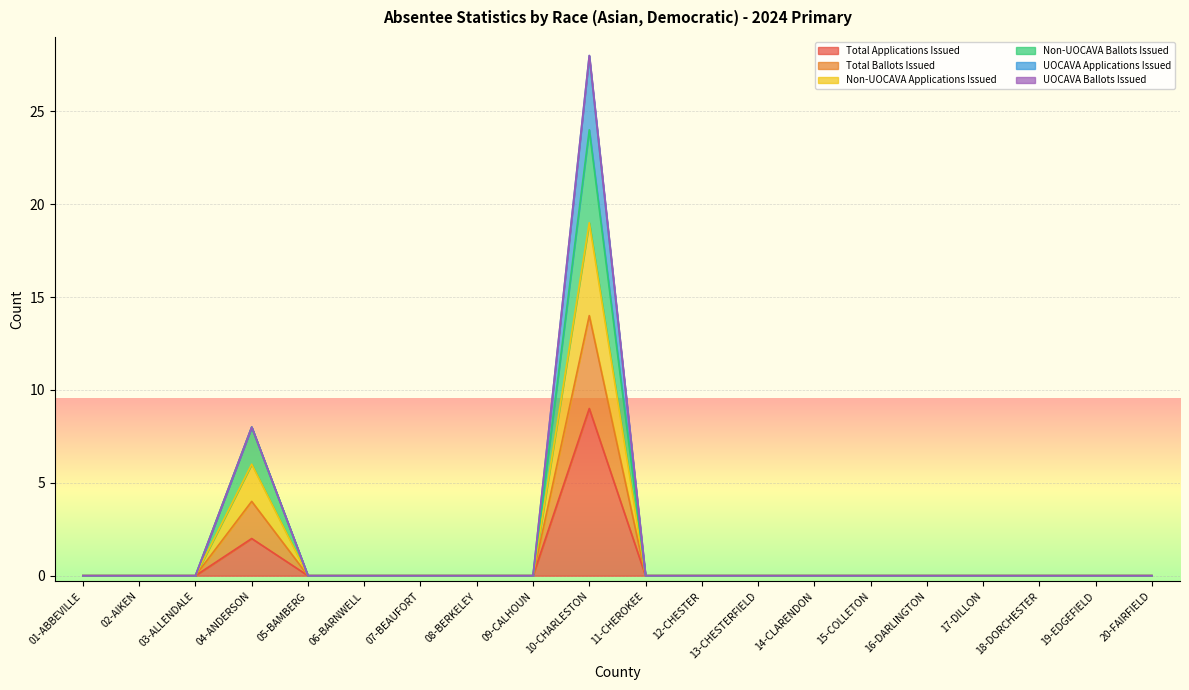

Does the chart display data point markers on the line(s)?

No